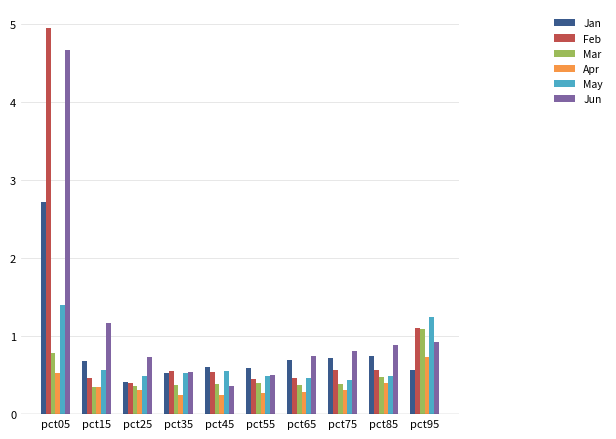

Between pct05 and pct75, which series saw the biggest shift?

Feb